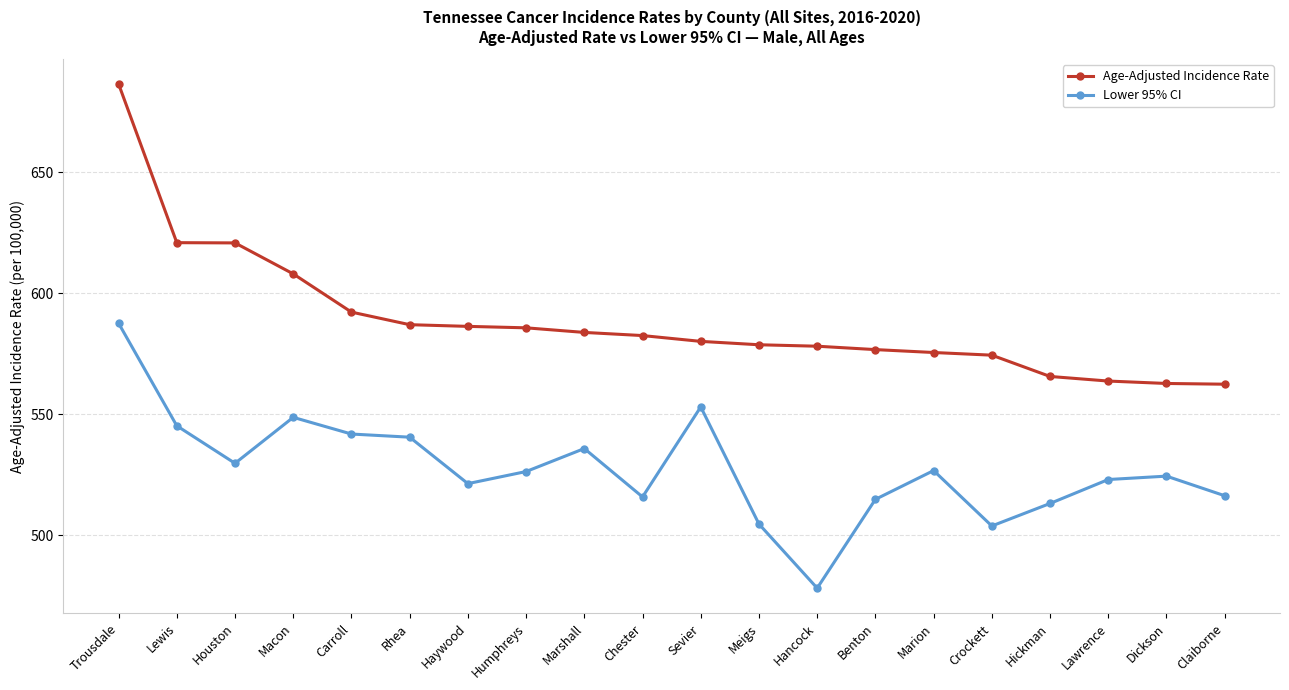

What is the value of the Age-Adjusted Incidence Rate point at the 18th from the left?

563.7